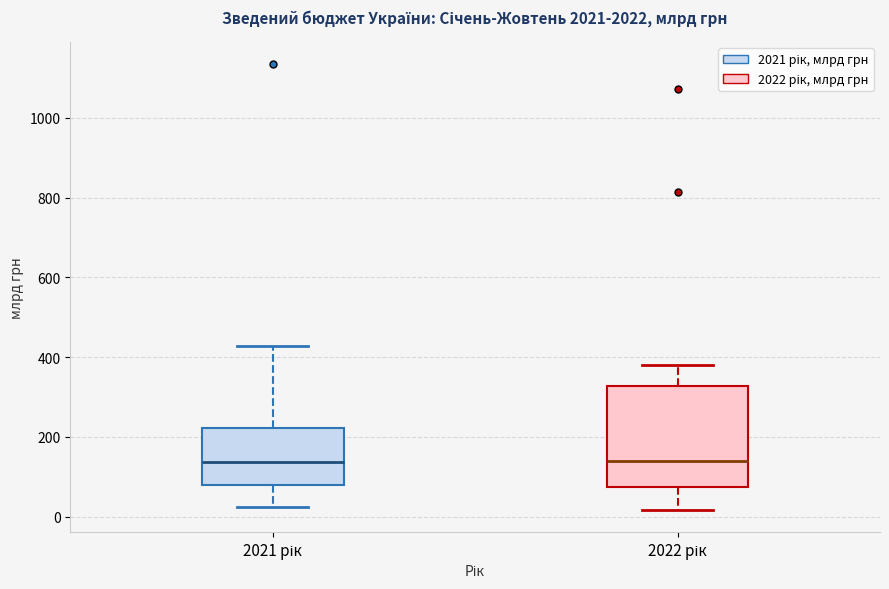

Which box is the tallest, from its lower edge to its upper edge?

2022 рік